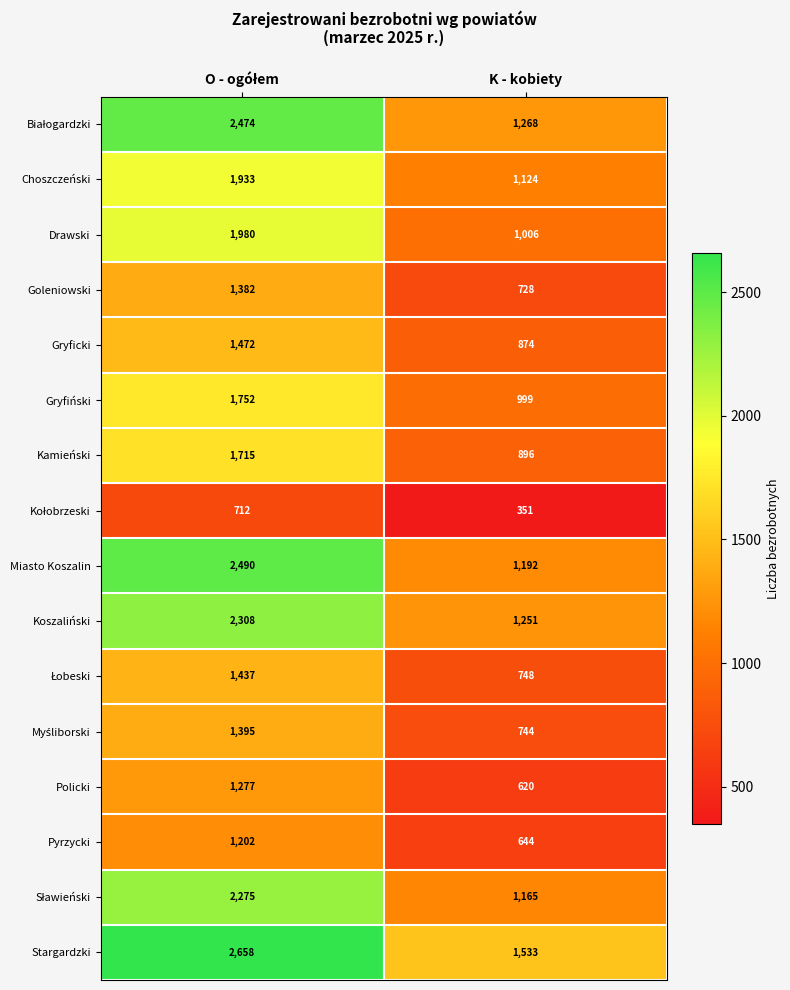

What is the spread (max minus min) of values at K - kobiety?

1182